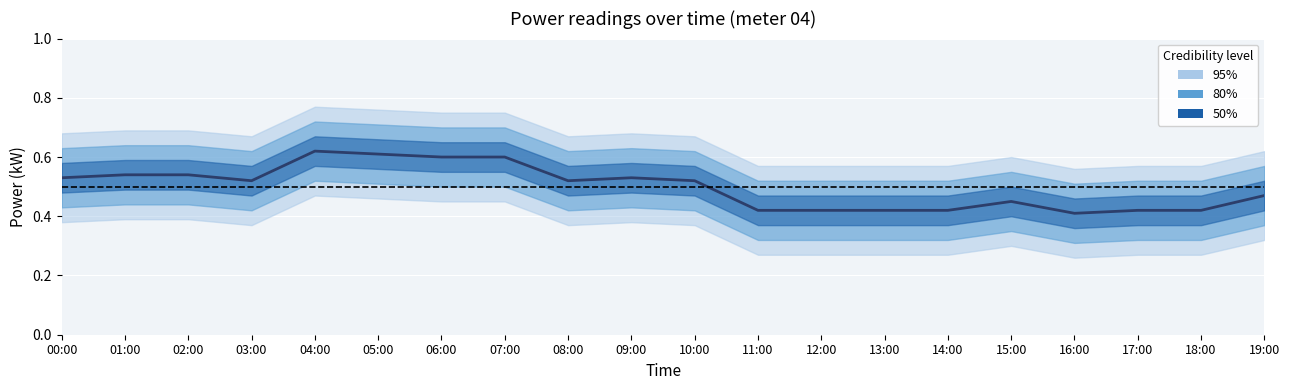

The chart shows a value of 0.8 at 00:00. True or false?

False